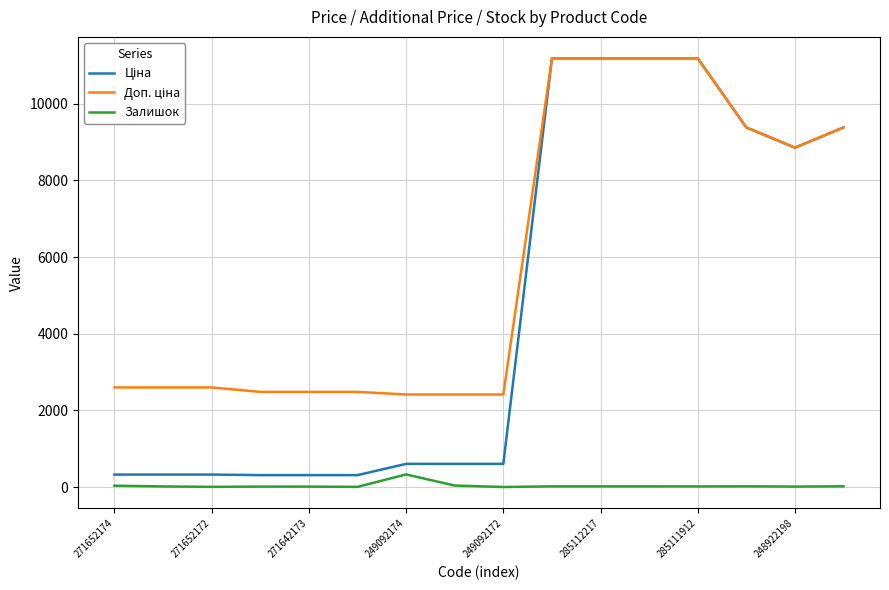

What is the maximum value shown in the chart?

11188.2